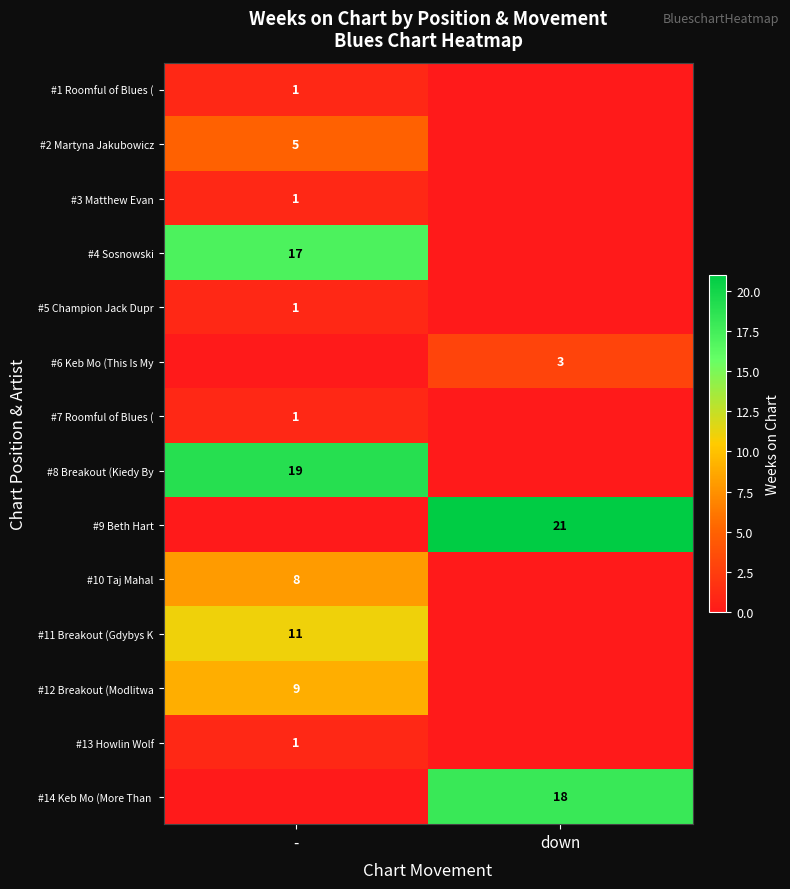

The value of #6 Keb Mo (This Is My at down is 1. True or false?

False